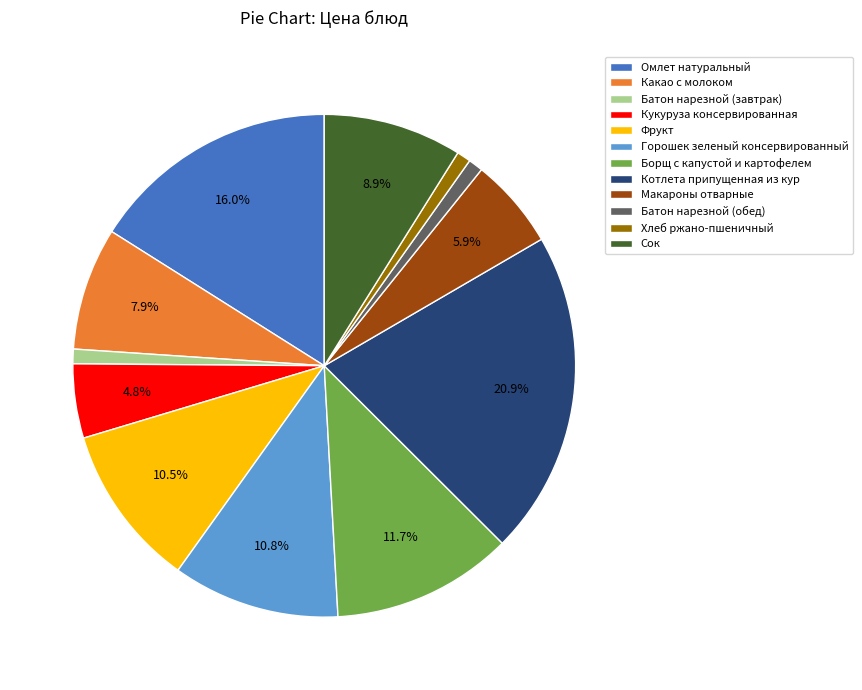

What percentage is NOT represented by Борщ с капустой и картофелем?

88.3%